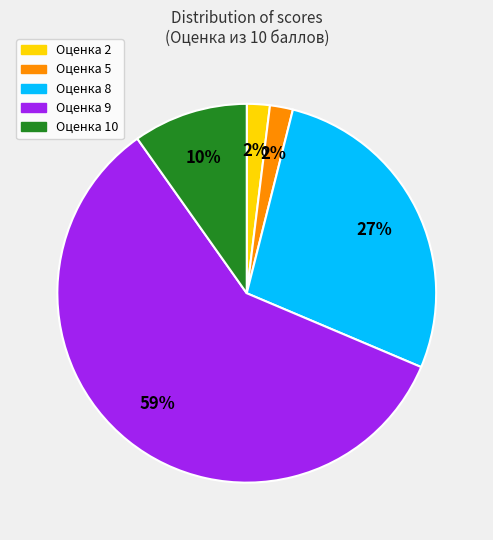

Do Оценка 8 and Оценка 9 together represent more than half of the pie?

Yes